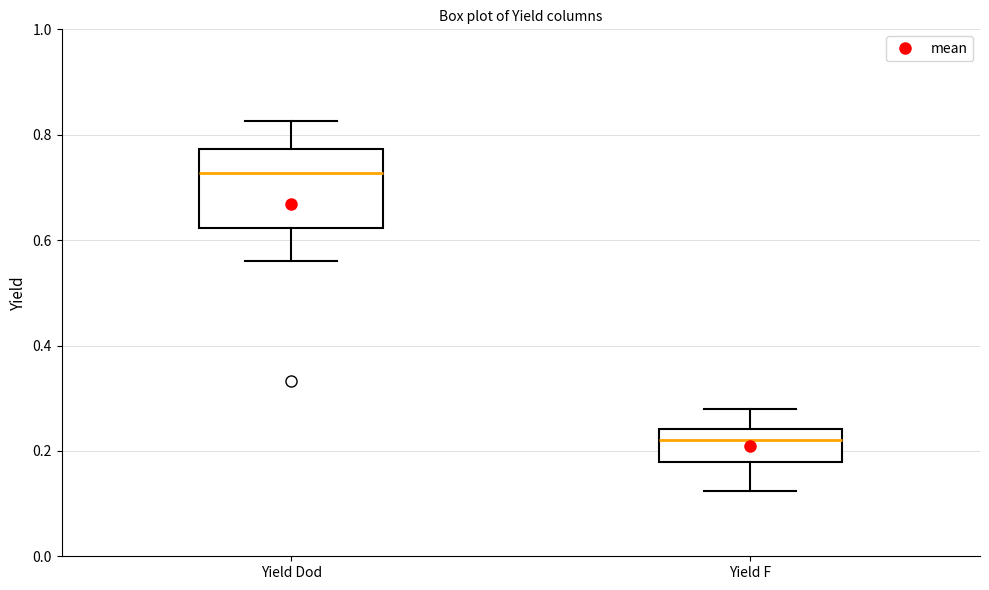

Where is the upper edge of the box for Yield Dod on the y-axis? The values are not printed on the chart, so give them approximately, as read against the axis.

0.78